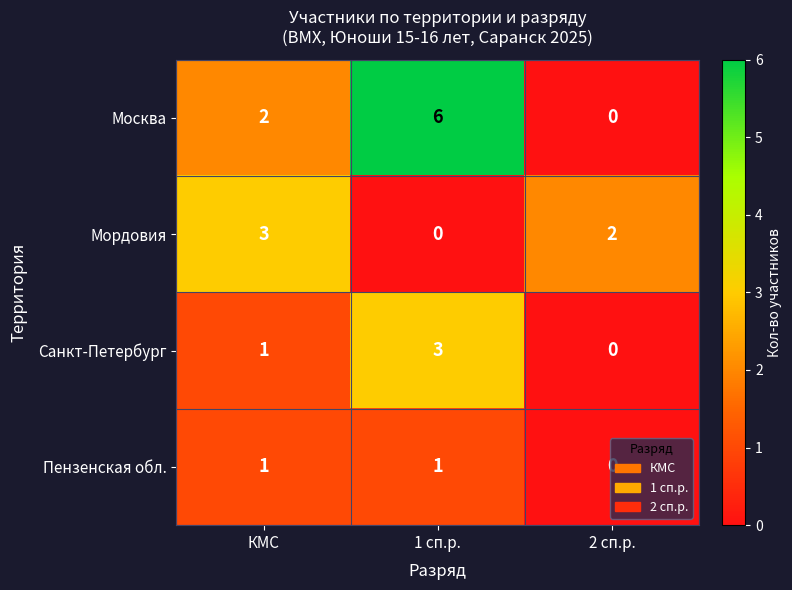

Which series has the largest total across all categories?

Москва